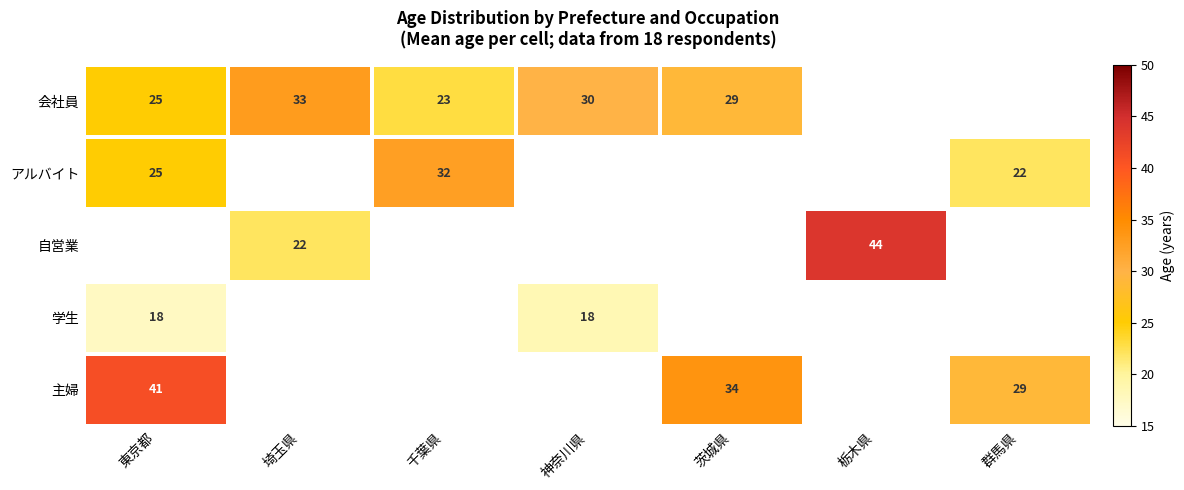

How many categories are shown in the chart?

7